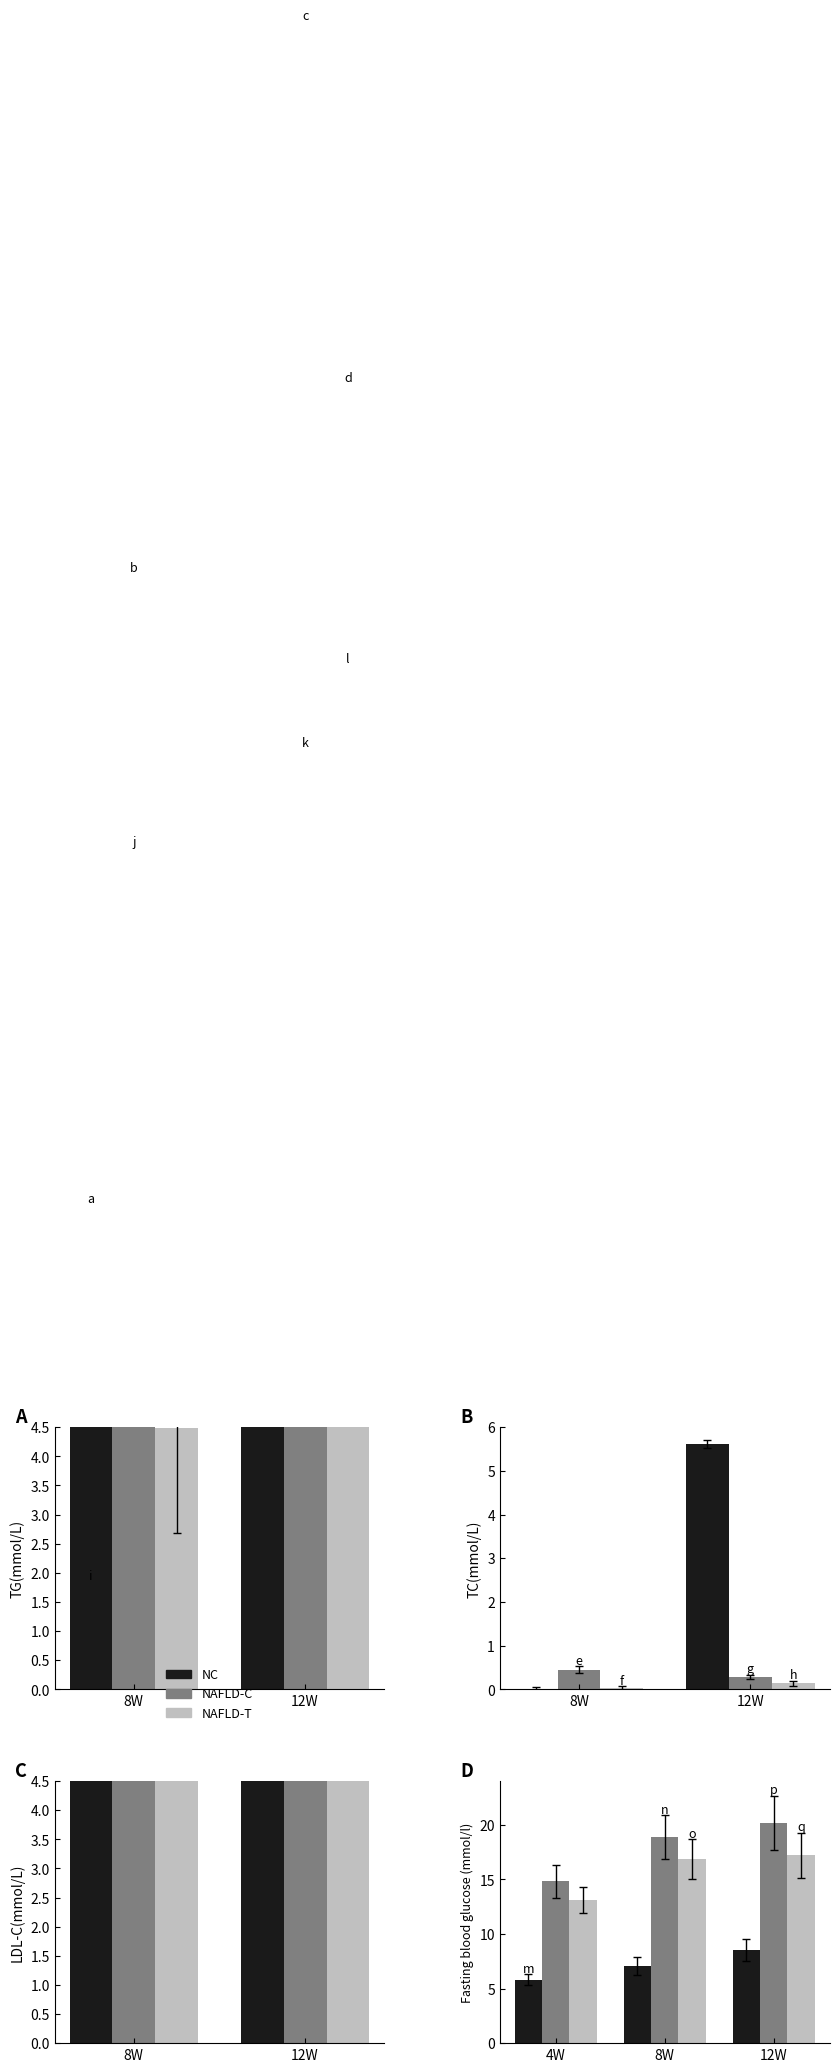

Which series changed the most between 4W and 8W?

NAFLD-C